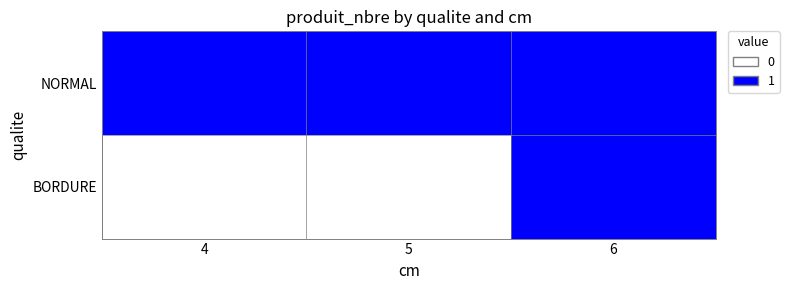

Reading left to right, list all the values displayed in this chart.

NORMAL: 4=1	5=1	6=1
BORDURE: 4=0	5=0	6=1